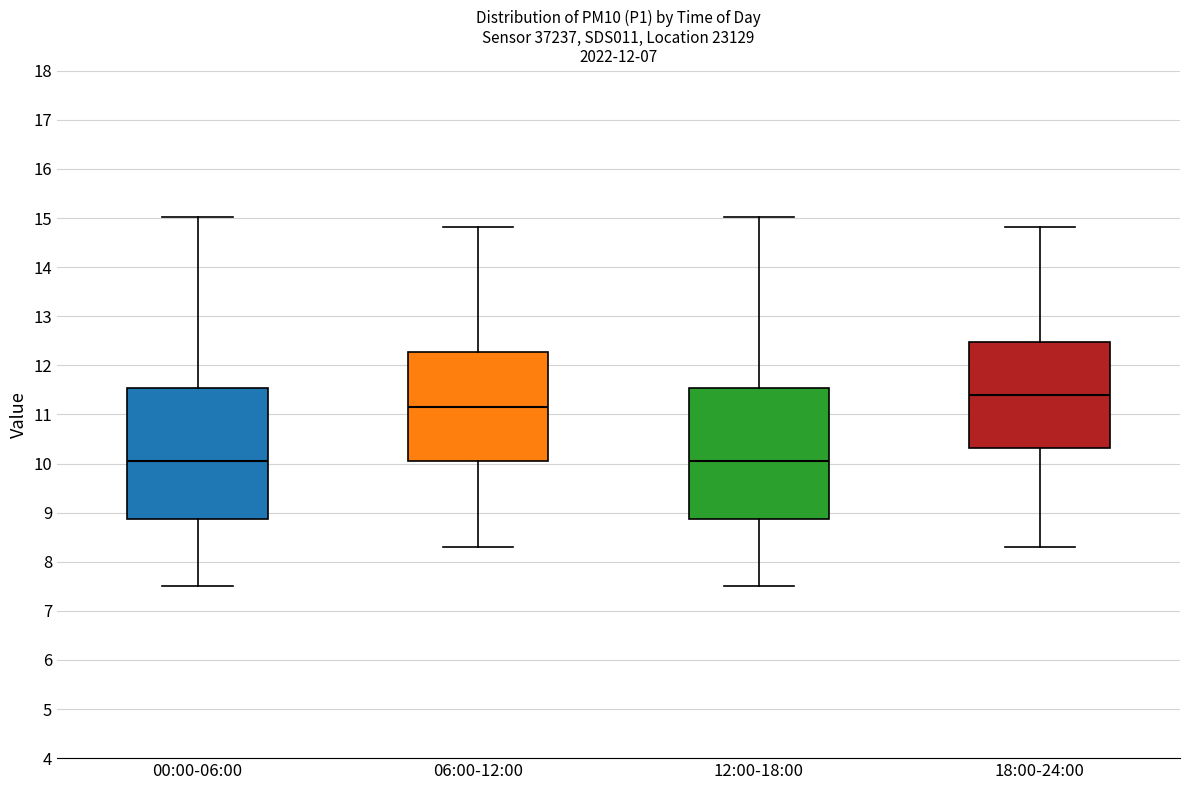

Which box's median line is the highest?

18:00-24:00